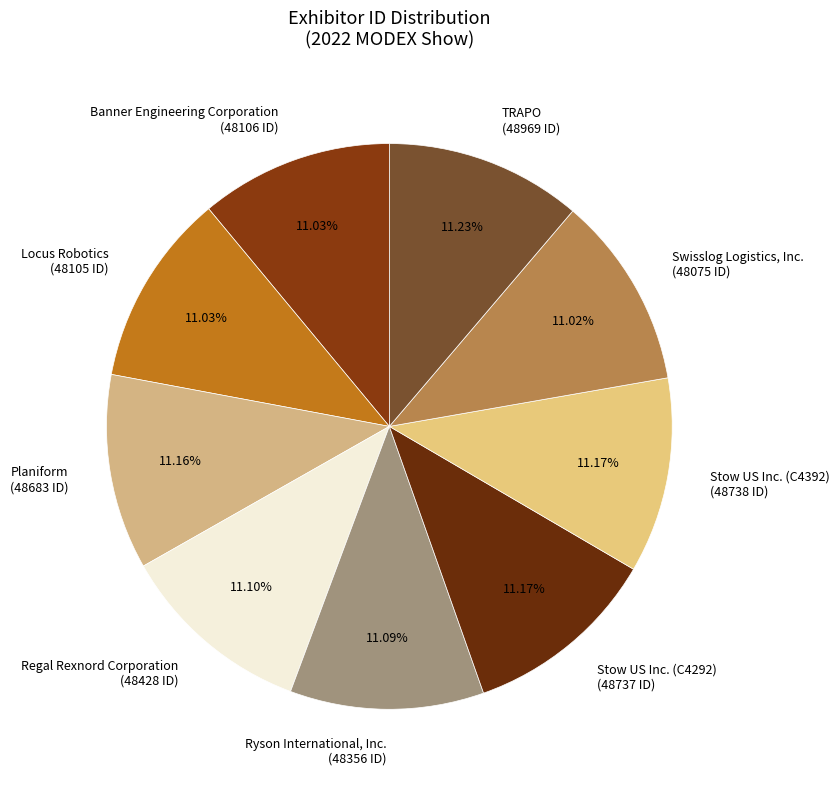

What percentage do Ryson International, Inc. and Stow US Inc. (C4292) together represent?

22.3%